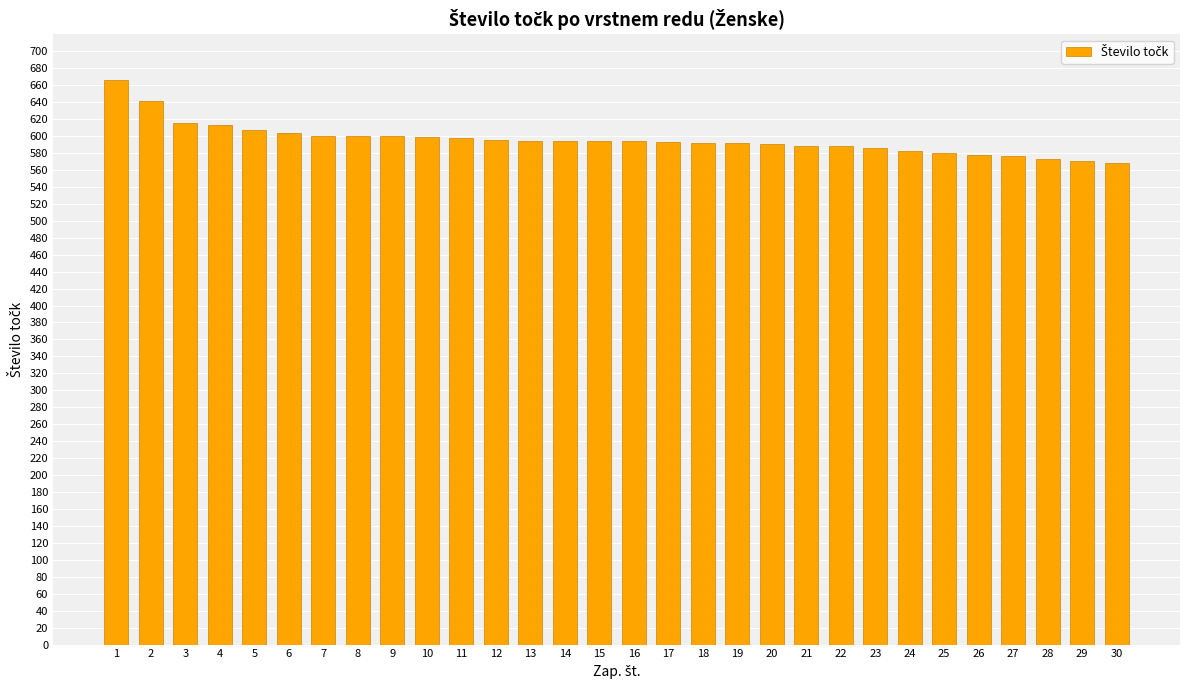

What is the difference between the values at 27 and 1?

90